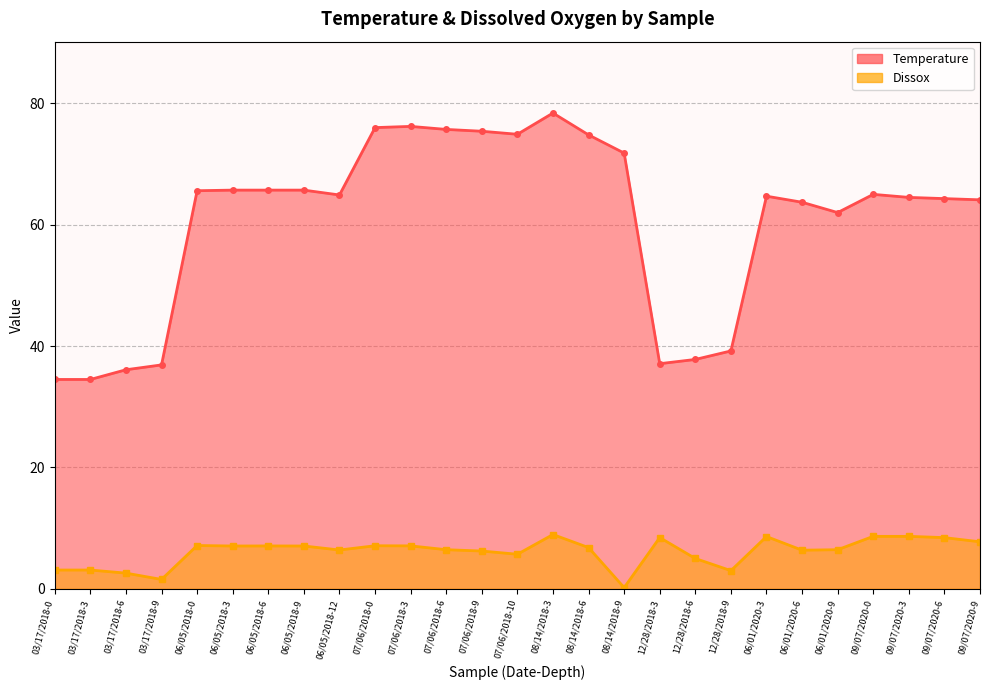

Rank the series by their maximum value, from highest to lowest.

Temperature (line), Dissox (line)